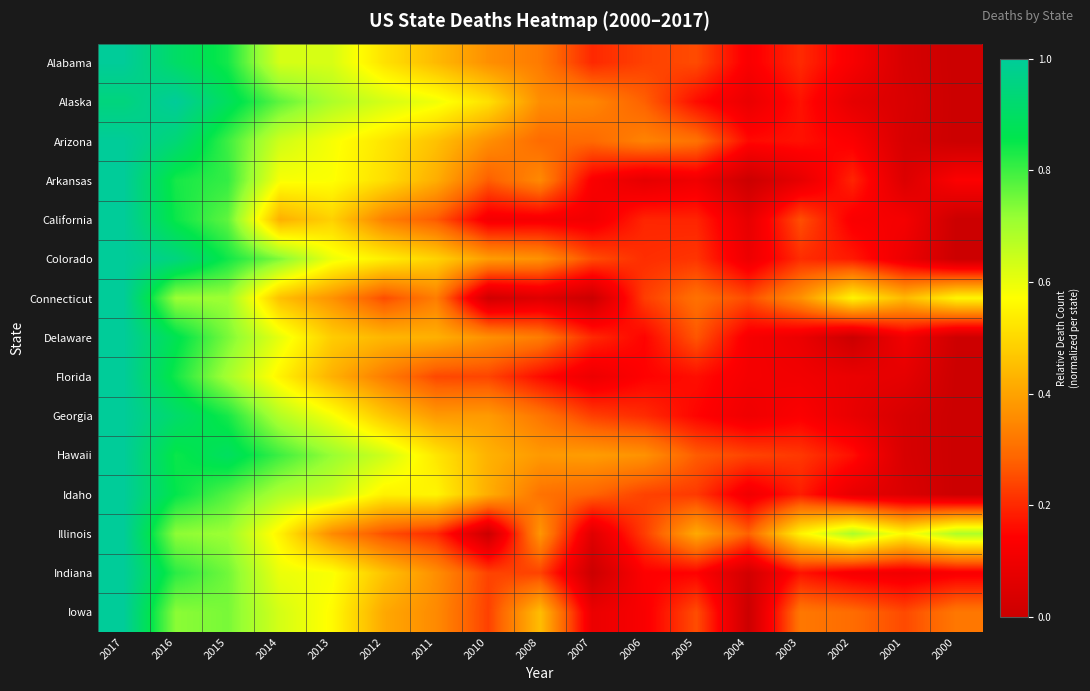

Reading left to right, extract all data points from this chart.

Alabama: 2017=1.0	2016=0.9	2015=0.8	2014=0.6	2013=0.6	2012=0.5	2011=0.4	2010=0.4	2008=0.3	2007=0.2	2006=0.2	2005=0.2	2004=0.1	2003=0.2	2002=0.1	2001=0.0	2000=0.0
Alaska: 2017=0.9	2016=1.0	2015=0.9	2014=0.8	2013=0.7	2012=0.6	2011=0.6	2010=0.5	2008=0.4	2007=0.3	2006=0.3	2005=0.2	2004=0.1	2003=0.2	2002=0.1	2001=0.0	2000=0.0
Arizona: 2017=1.0	2016=0.9	2015=0.8	2014=0.6	2013=0.6	2012=0.5	2011=0.5	2010=0.4	2008=0.3	2007=0.3	2006=0.3	2005=0.3	2004=0.2	2003=0.2	2002=0.1	2001=0.0	2000=0.0
Arkansas: 2017=1.0	2016=0.8	2015=0.8	2014=0.6	2013=0.6	2012=0.5	2011=0.4	2010=0.3	2008=0.4	2007=0.1	2006=0.1	2005=0.1	2004=0.0	2003=0.1	2002=0.2	2001=0.0	2000=0.1
California: 2017=1.0	2016=0.8	2015=0.8	2014=0.4	2013=0.5	2012=0.3	2011=0.3	2010=0.1	2008=0.1	2007=0.1	2006=0.2	2005=0.2	2004=0.1	2003=0.3	2002=0.1	2001=0.1	2000=0.0
Colorado: 2017=1.0	2016=1.0	2015=0.8	2014=0.7	2013=0.6	2012=0.5	2011=0.5	2010=0.4	2008=0.4	2007=0.3	2006=0.2	2005=0.2	2004=0.1	2003=0.2	2002=0.2	2001=0.1	2000=0.0
Connecticut: 2017=1.0	2016=0.7	2015=0.7	2014=0.5	2013=0.4	2012=0.2	2011=0.3	2010=0.0	2008=0.1	2007=0.0	2006=0.2	2005=0.3	2004=0.2	2003=0.4	2002=0.6	2001=0.4	2000=0.6
Delaware: 2017=1.0	2016=0.9	2015=0.7	2014=0.6	2013=0.5	2012=0.4	2011=0.4	2010=0.4	2008=0.3	2007=0.2	2006=0.1	2005=0.3	2004=0.1	2003=0.1	2002=0.0	2001=0.1	2000=0.0
Florida: 2017=1.0	2016=0.8	2015=0.7	2014=0.5	2013=0.4	2012=0.3	2011=0.2	2010=0.2	2008=0.2	2007=0.1	2006=0.1	2005=0.2	2004=0.1	2003=0.1	2002=0.1	2001=0.1	2000=0.0
Georgia: 2017=1.0	2016=0.9	2015=0.8	2014=0.7	2013=0.6	2012=0.5	2011=0.4	2010=0.4	2008=0.3	2007=0.2	2006=0.2	2005=0.1	2004=0.1	2003=0.1	2002=0.1	2001=0.0	2000=0.0
Hawaii: 2017=1.0	2016=0.8	2015=0.9	2014=0.8	2013=0.7	2012=0.6	2011=0.5	2010=0.4	2008=0.4	2007=0.4	2006=0.4	2005=0.3	2004=0.2	2003=0.2	2002=0.2	2001=0.0	2000=0.0
Idaho: 2017=1.0	2016=0.9	2015=0.8	2014=0.7	2013=0.6	2012=0.5	2011=0.6	2010=0.4	2008=0.3	2007=0.3	2006=0.2	2005=0.2	2004=0.1	2003=0.2	2002=0.1	2001=0.0	2000=0.0
Illinois: 2017=1.0	2016=0.7	2015=0.7	2014=0.5	2013=0.4	2012=0.3	2011=0.2	2010=0.0	2008=0.4	2007=0.1	2006=0.2	2005=0.4	2004=0.3	2003=0.6	2002=0.7	2001=0.6	2000=0.7
Indiana: 2017=1.0	2016=0.8	2015=0.8	2014=0.6	2013=0.6	2012=0.5	2011=0.4	2010=0.2	2008=0.2	2007=0.0	2006=0.1	2005=0.1	2004=0.0	2003=0.2	2002=0.1	2001=0.1	2000=0.1
Iowa: 2017=1.0	2016=0.7	2015=0.7	2014=0.6	2013=0.6	2012=0.4	2011=0.4	2010=0.2	2008=0.5	2007=0.1	2006=0.1	2005=0.3	2004=0.0	2003=0.3	2002=0.3	2001=0.2	2000=0.3